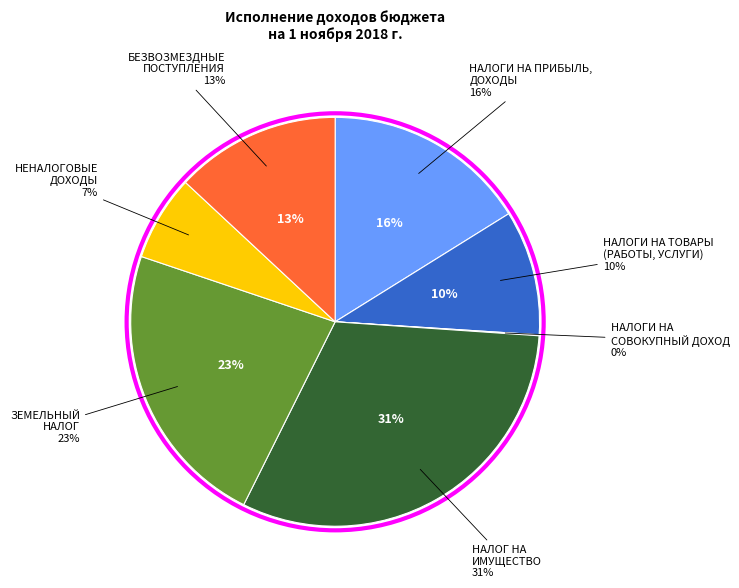

True or false: ЗЕМЕЛЬНЫЙ НАЛОГ accounts for 23% of the total.

True